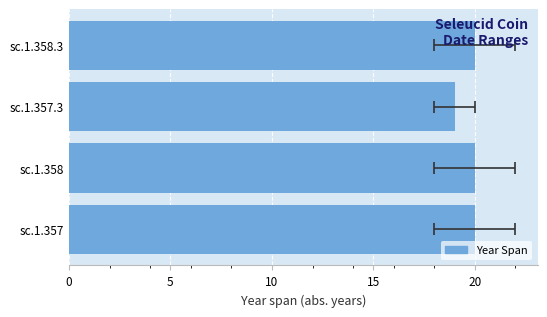

What is the maximum value shown in the chart?

20